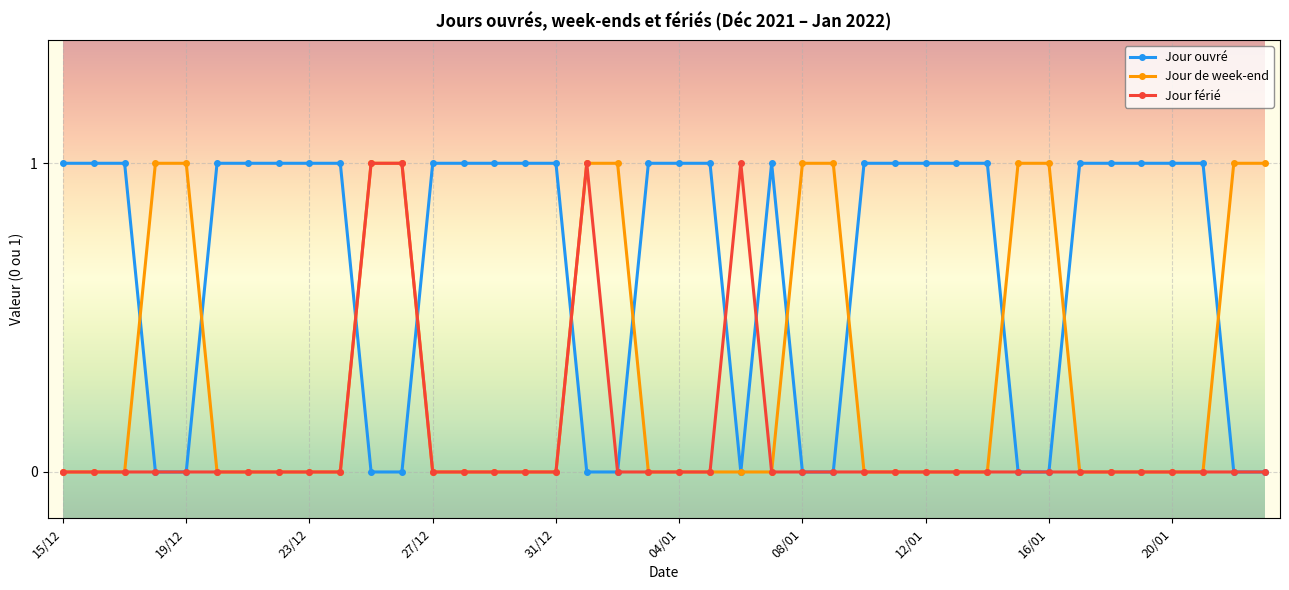

True or false: Jour férié has more than 1 points higher than both neighbors.

True